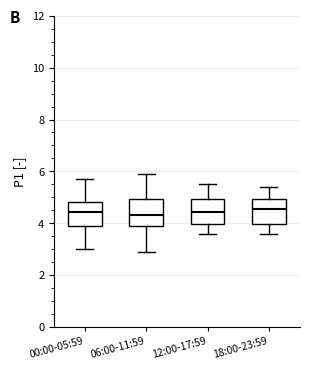

Reading left to right, transcribe this box plot: for each box, give where its median line is, the range the box spans, and where its two whiskers end, as read against the y-axis. The values are not printed on the chart, so give them approximately, as read against the axis.

00:00-05:59: median 4.4, box 3.8 to 4.8, whiskers 3.0 to 5.8
06:00-11:59: median 4.4, box 4.0 to 5.0, whiskers 3.0 to 6.0
12:00-17:59: median 4.4, box 4.0 to 5.0, whiskers 3.6 to 5.6
18:00-23:59: median 4.6, box 4.0 to 5.0, whiskers 3.6 to 5.4